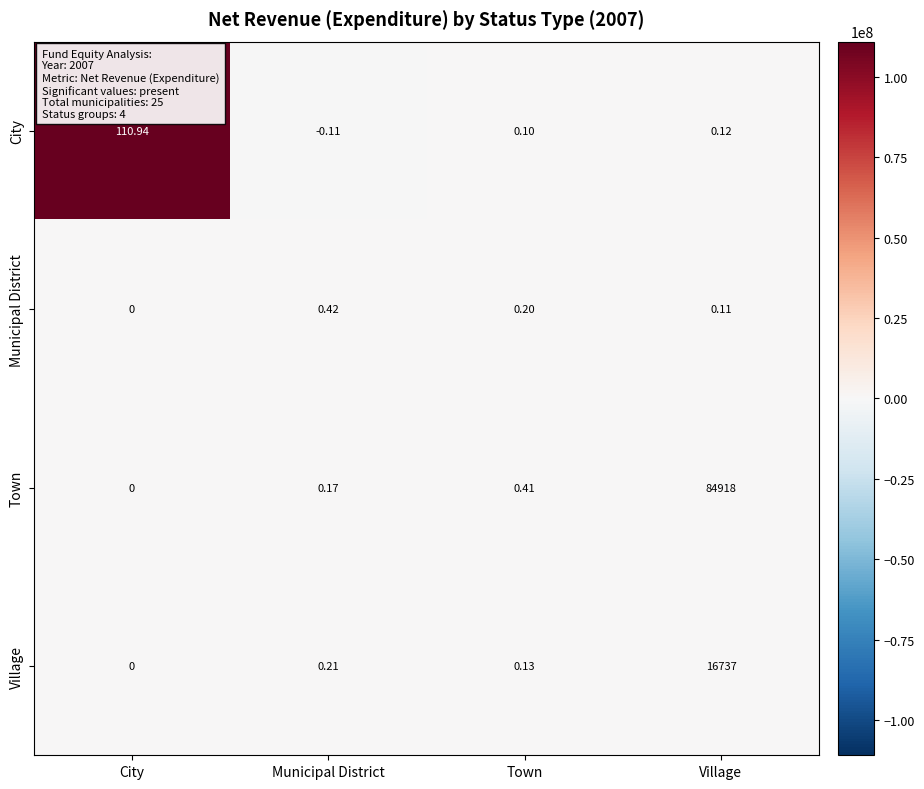

Count the number of data series in this chart.

4